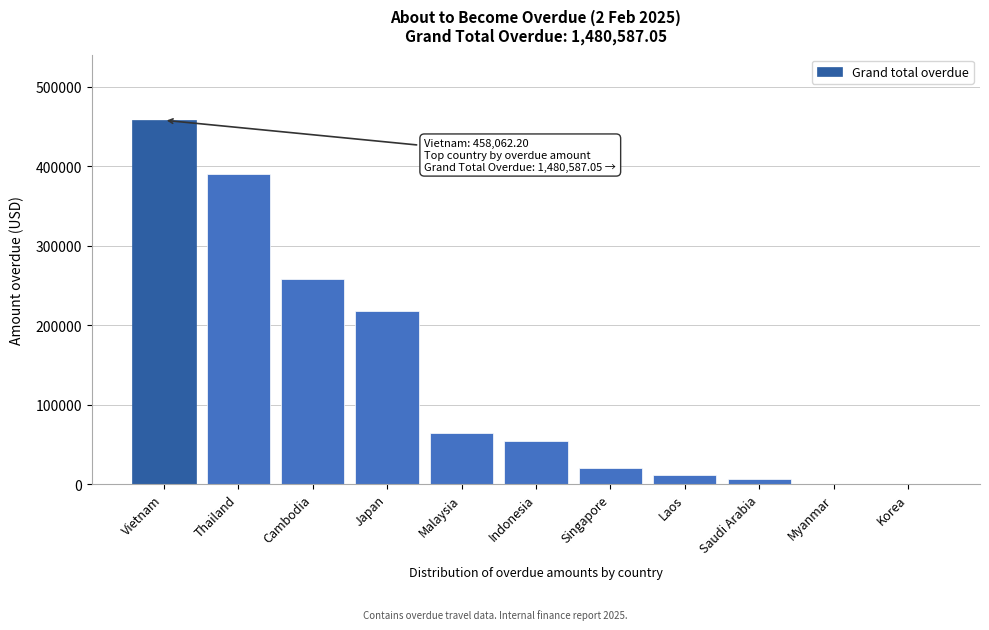

Reading left to right, what are all the values shown in this chart?

Vietnam=458062.2	Thailand=390023.5	Cambodia=258633.3	Japan=217371.6	Malaysia=64764.5	Indonesia=54406.6	Singapore=19885.5	Laos=11626.0	Saudi Arabia=5814.0	Myanmar=0.0	Korea=0.0